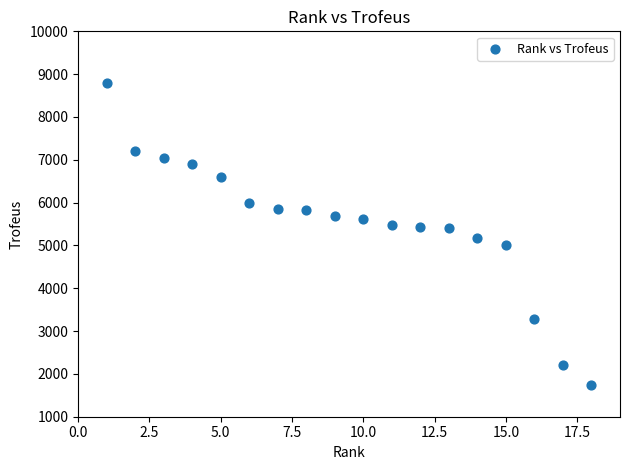

What is the range of Y values (max minus min)?

7049